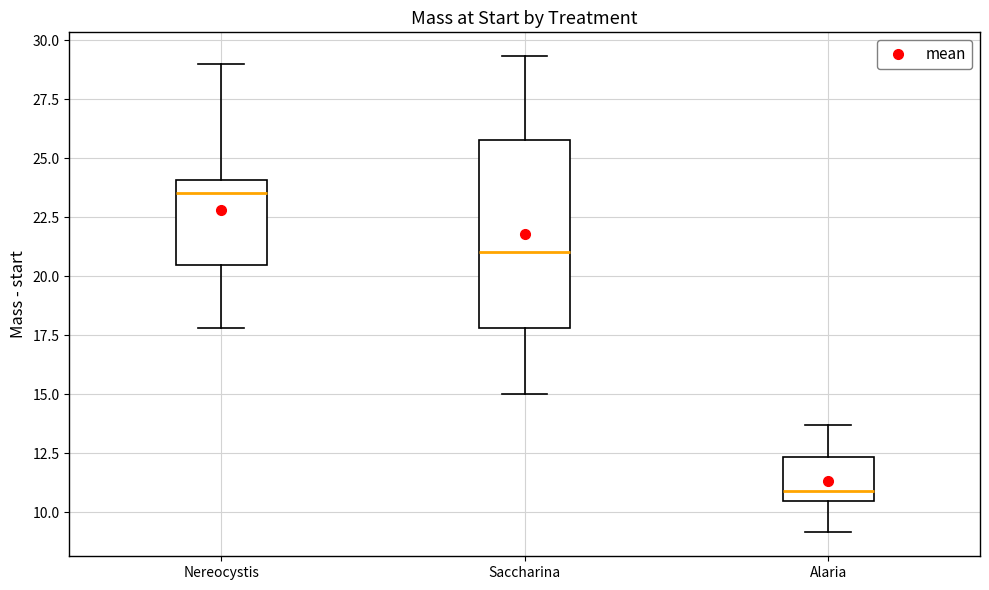

Reading left to right, read every box against the y-axis: the position of its median line, the range the box covers, and the ends of its whiskers. The values are not printed on the chart, so give them approximately, as read against the axis.

Nereocystis: median 23.5, box 20.5 to 24.0, whiskers 18.0 to 29.0
Saccharina: median 21.0, box 18.0 to 26.0, whiskers 15.0 to 29.5
Alaria: median 11.0, box 10.5 to 12.5, whiskers 9.0 to 13.5